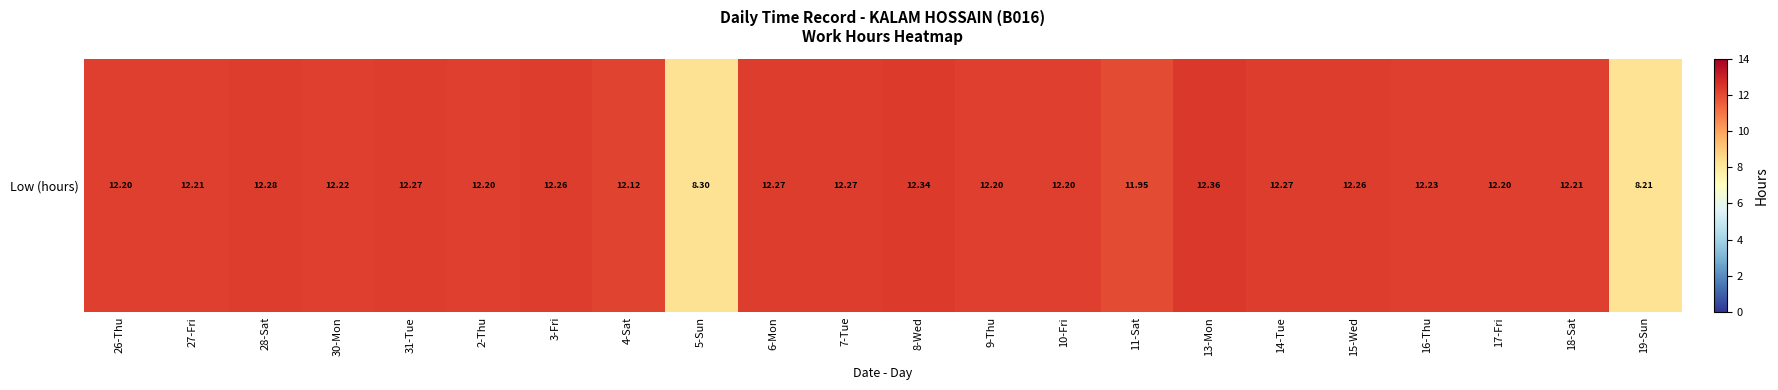

Is it true that the value at 9-Thu is 12.2?

True